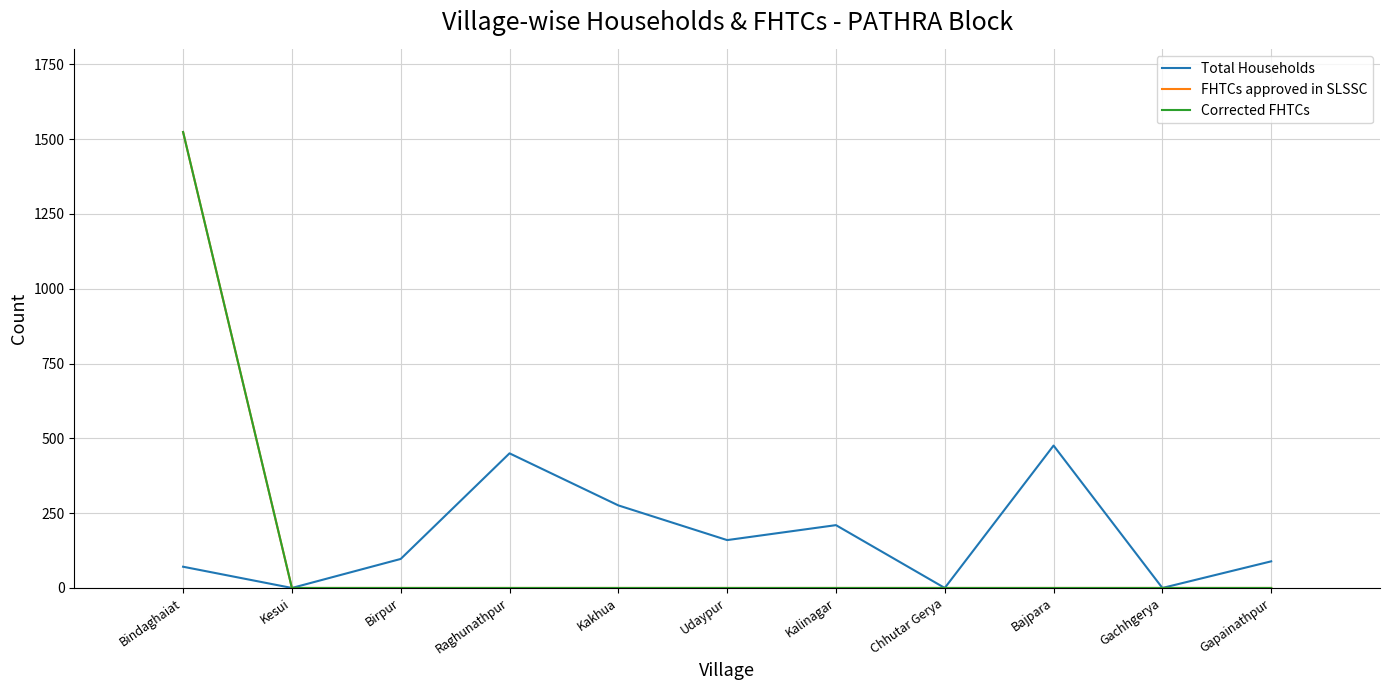

Is this an area chart (filled region under the line)?

No